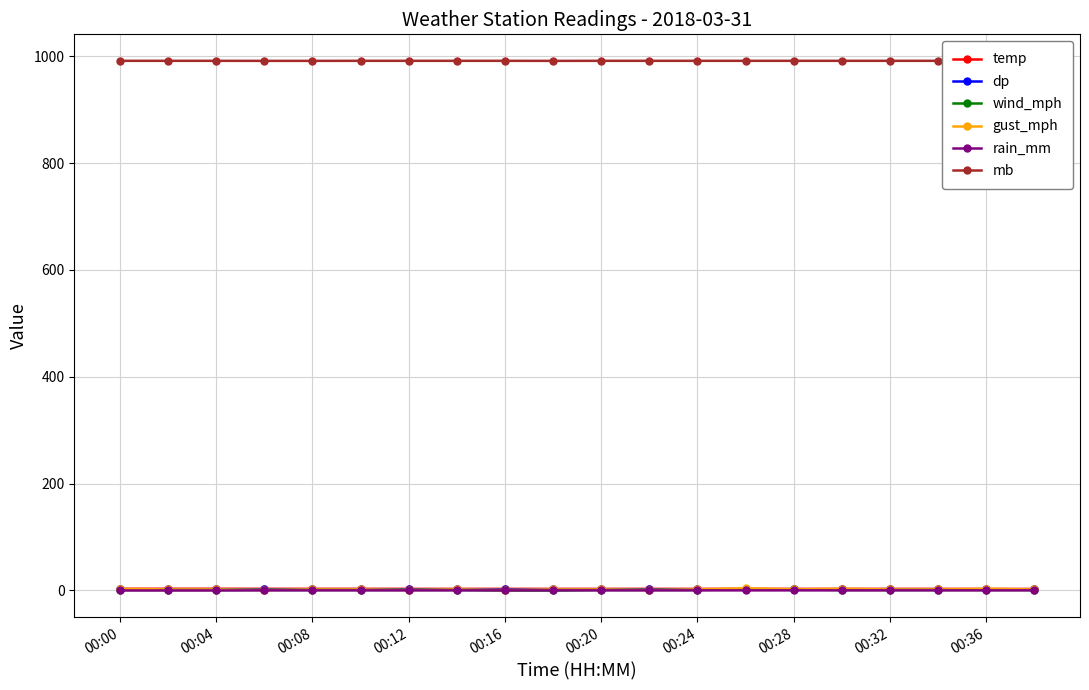

How many values in the wind_mph series exceed 1?

2